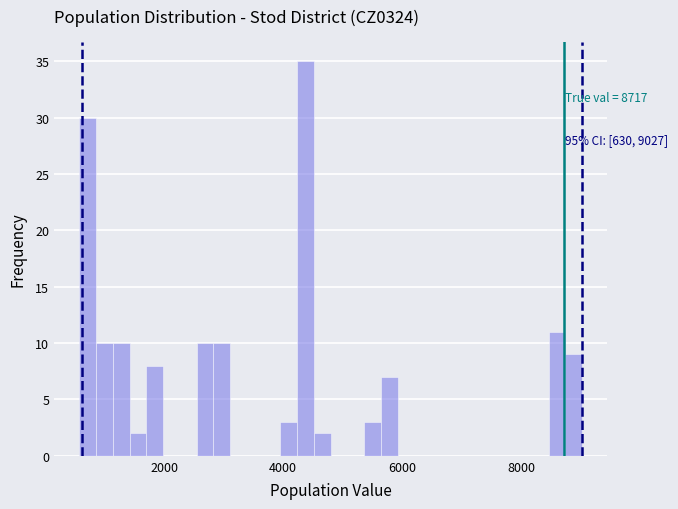

Read against the x-axis, roughly where is the centre of the tallest bar?

4400